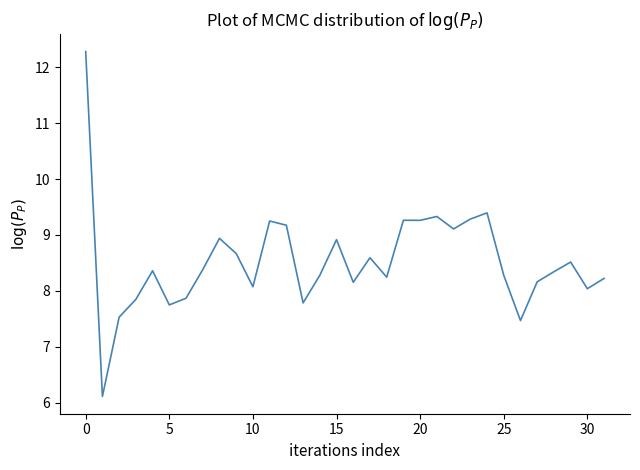

What is the smallest value displayed?

6.1